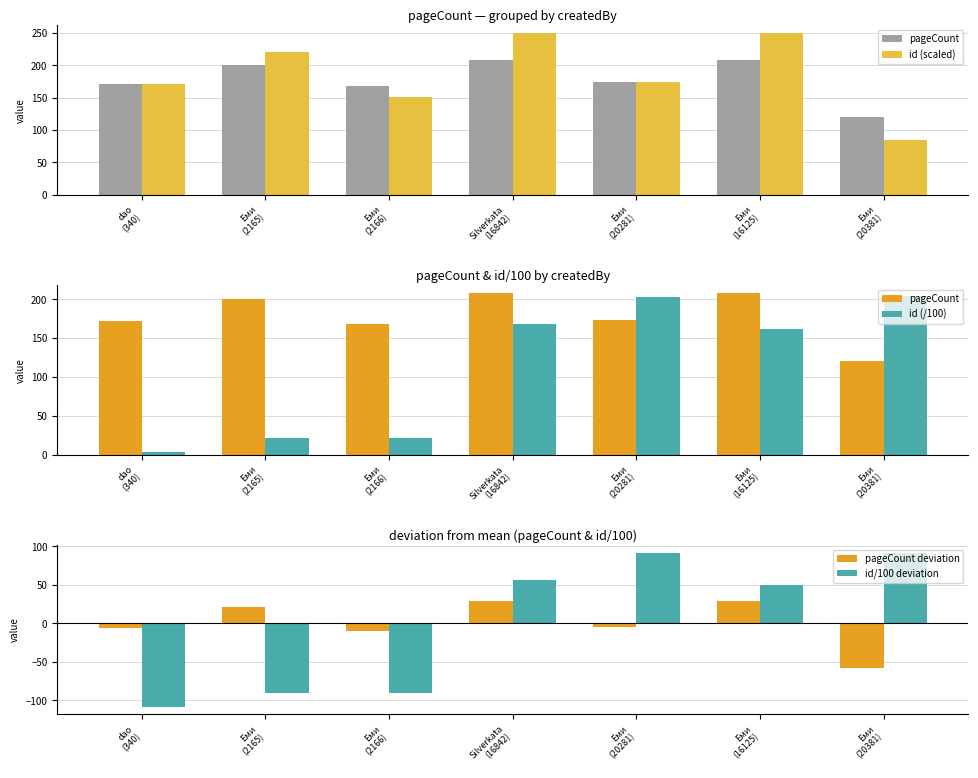

Where does the id/100 deviation series first go above 49?

Silverkata
(16842)